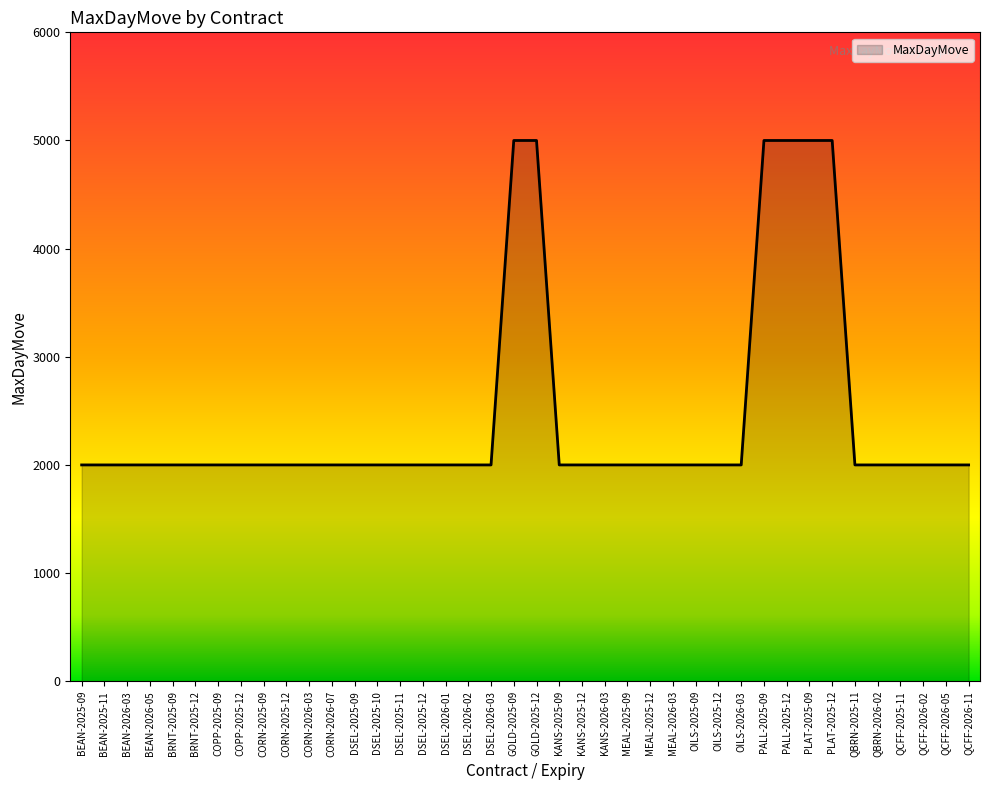

What is the difference between the maximum and minimum values?

3000